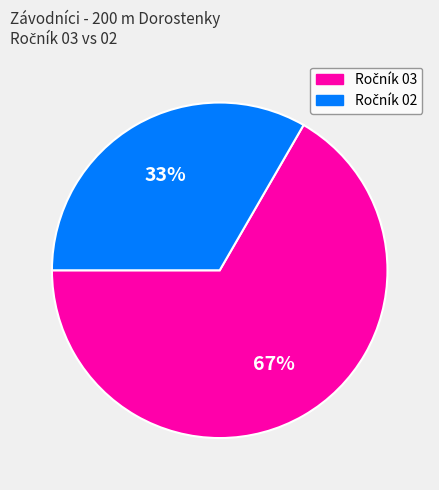

To the nearest percent, what is the average slice percentage?

50%